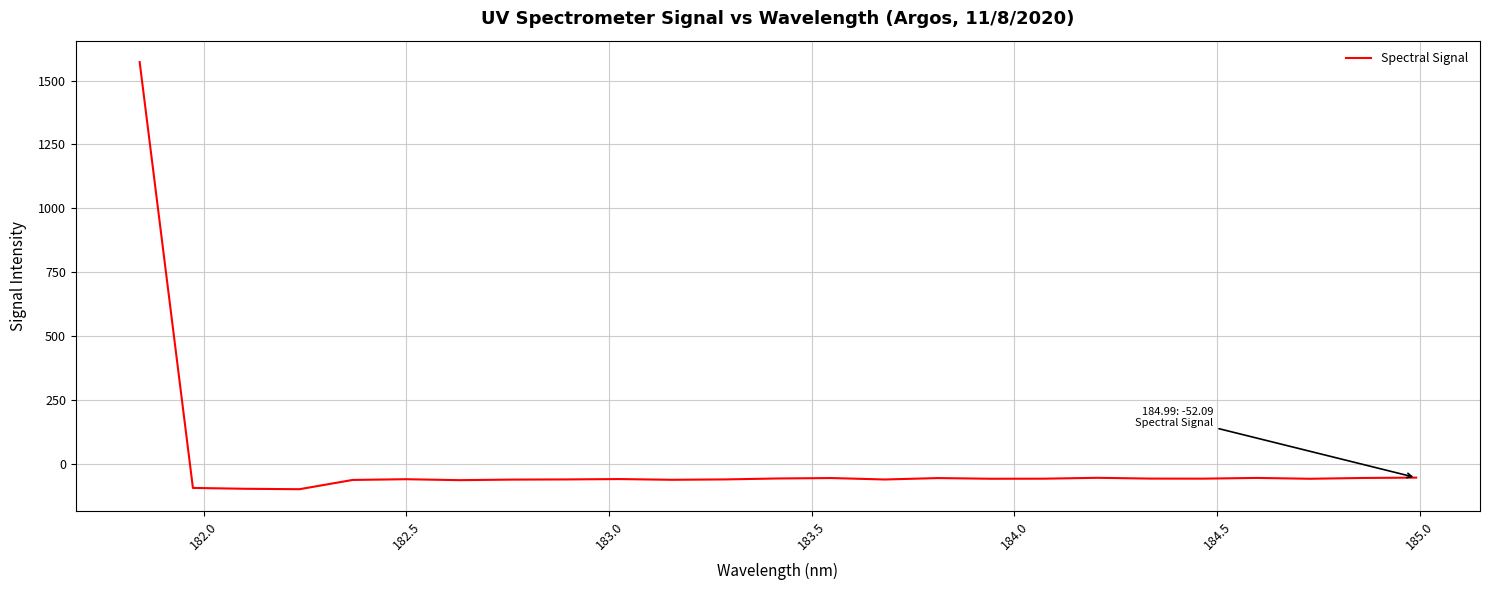

Does the chart have visible grid lines?

Yes